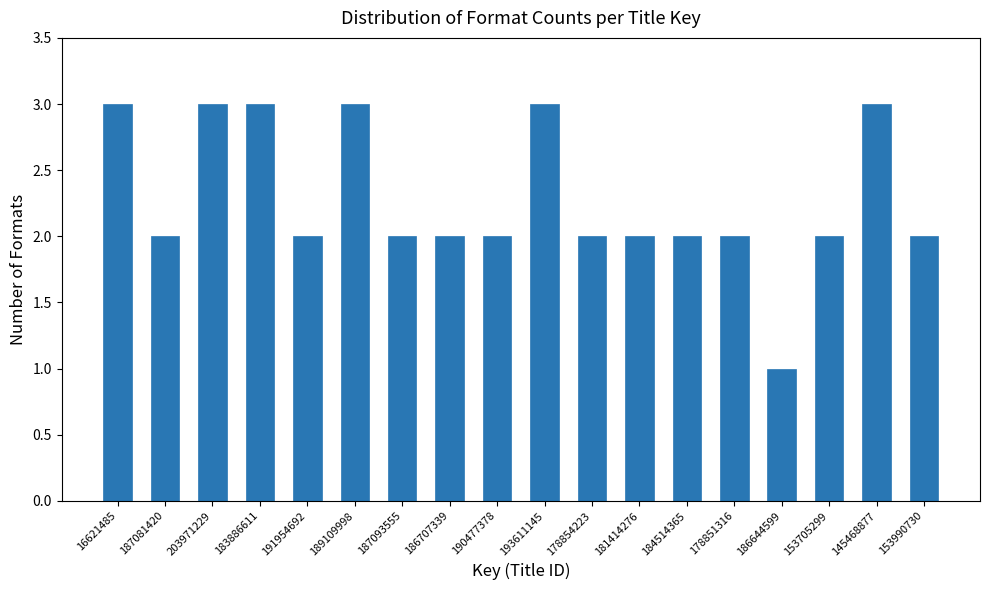

Reading right to left, what are all the values shown in this chart?

2	3	2	1	2	2	2	2	3	2	2	2	3	2	3	3	2	3